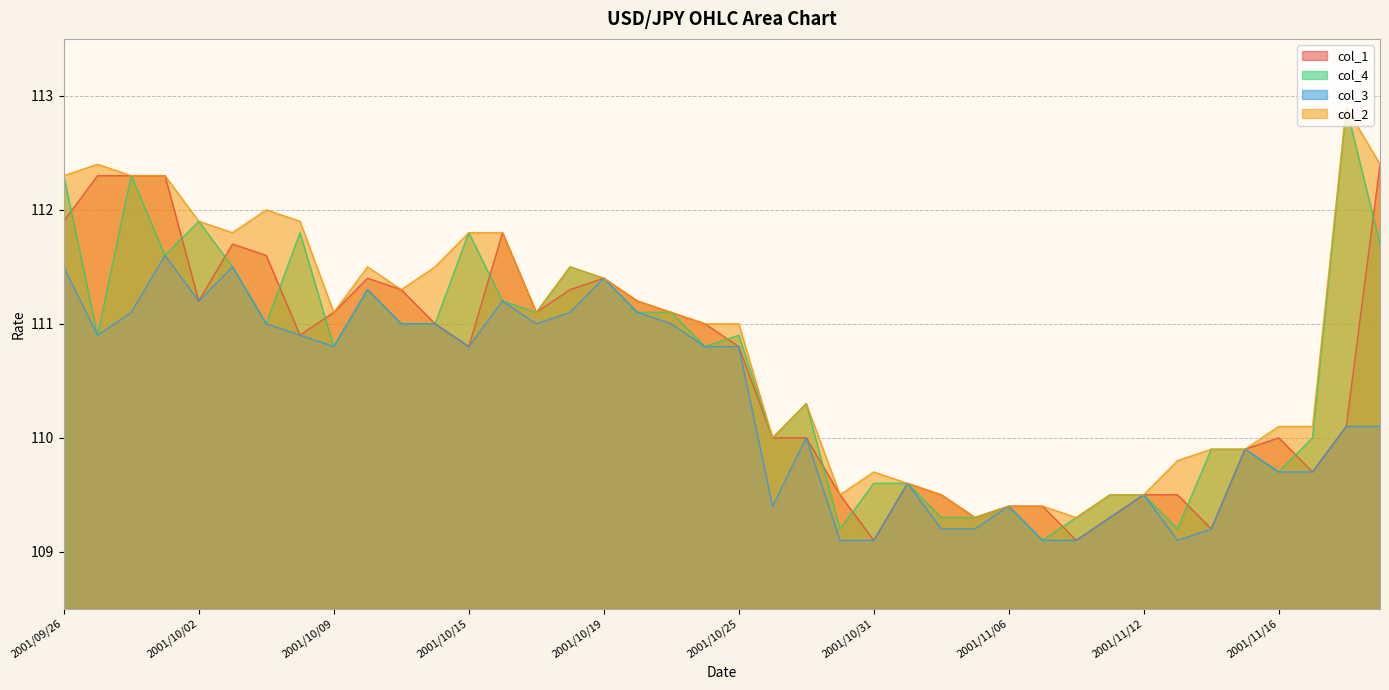

The value of col_1 at 2001/10/26 is 110.0. True or false?

True